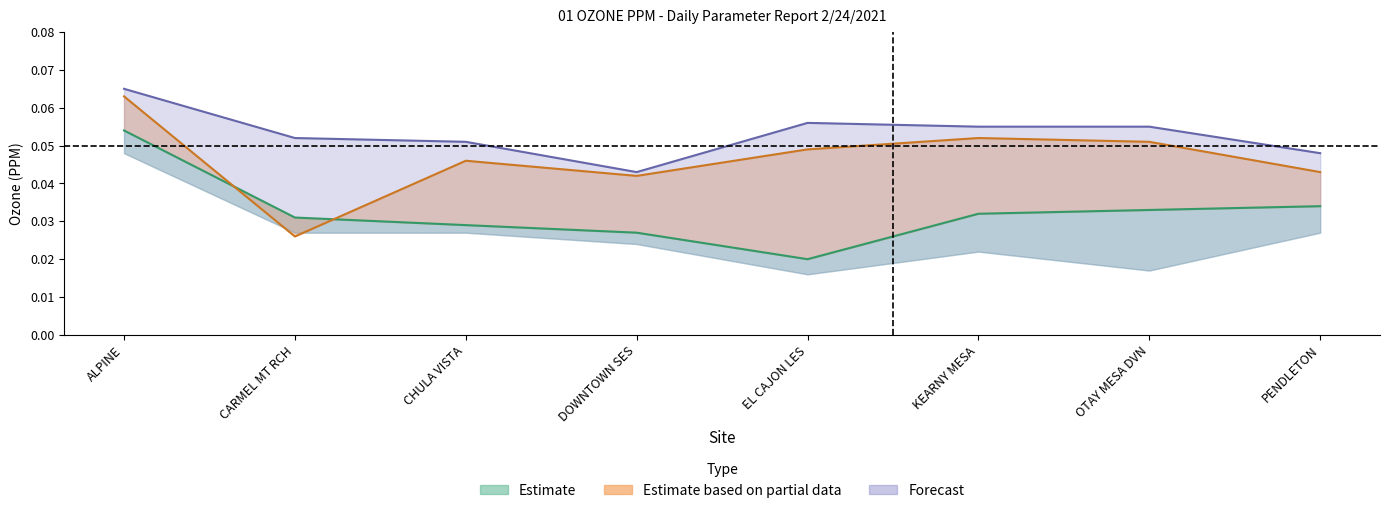

The value of Max at CARMEL MT RCH is 0.1. True or false?

True